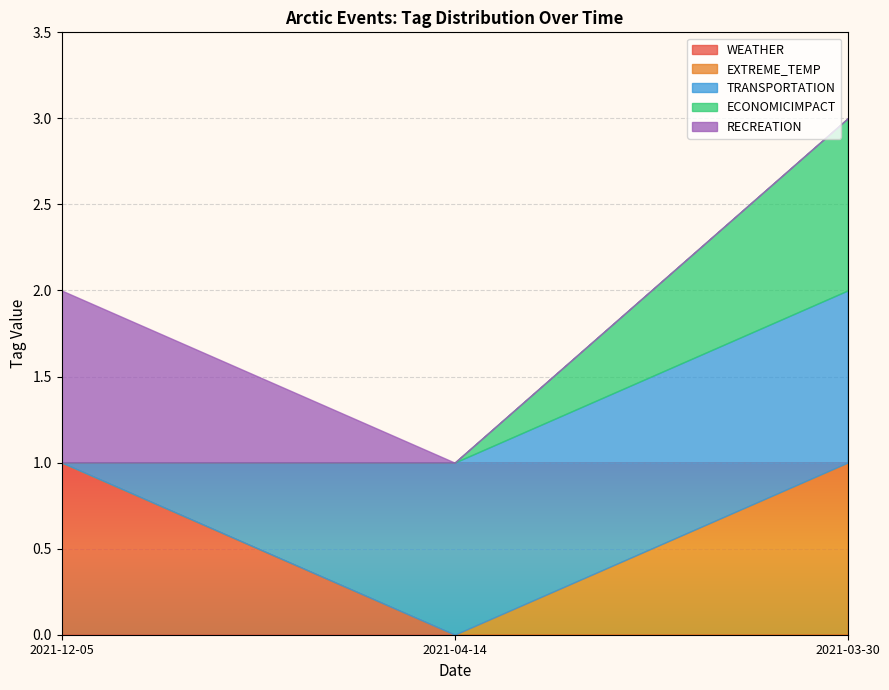

What is the difference between the maximum and minimum values in the TRANSPORTATION series?

1